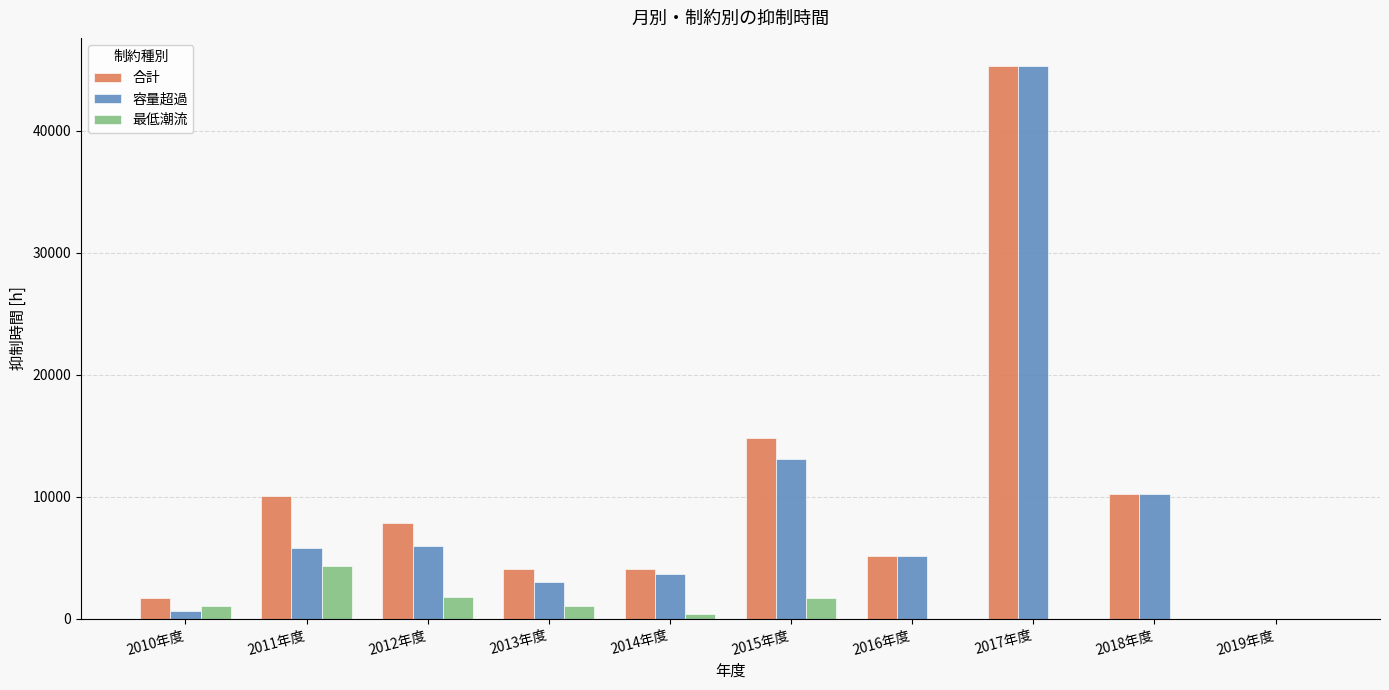

How many groups of bars are there?

10